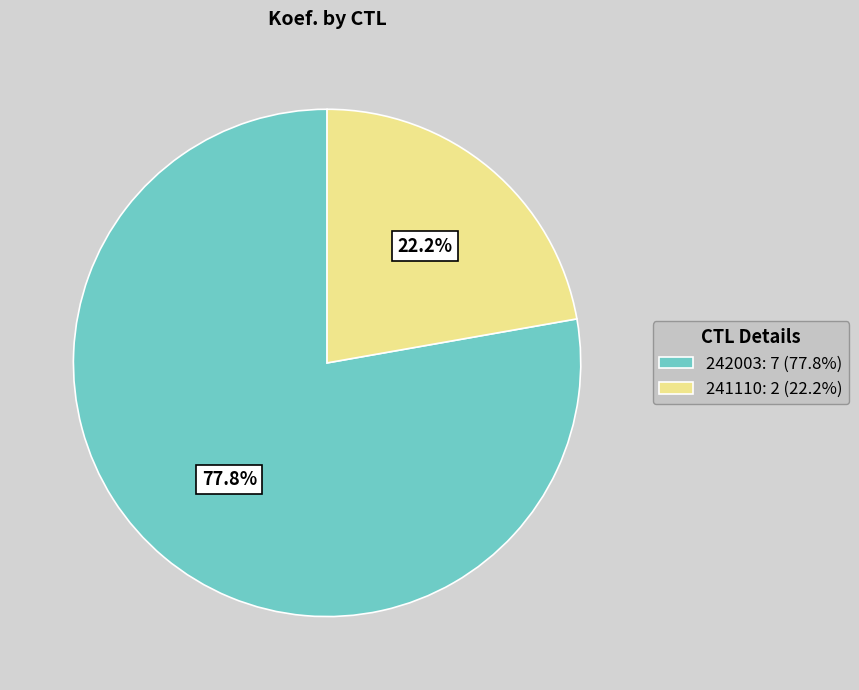

True or false: 241110 accounts for 13% of the total.

False